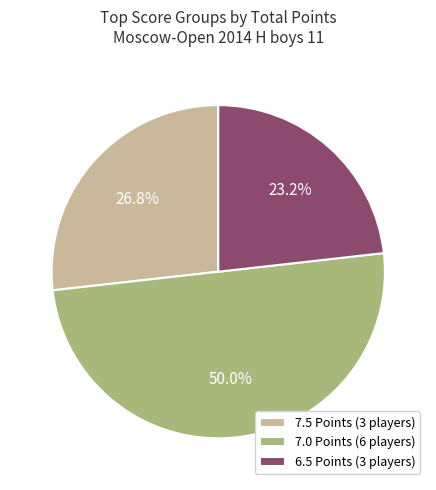

What portion of the pie excludes 7.5 Points (3 players)?

73.2%